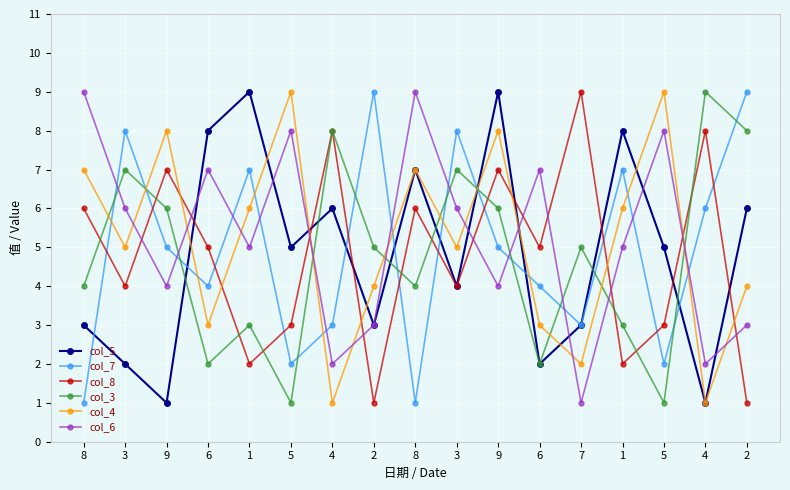

Which label corresponds to the smallest value in the chart?

9